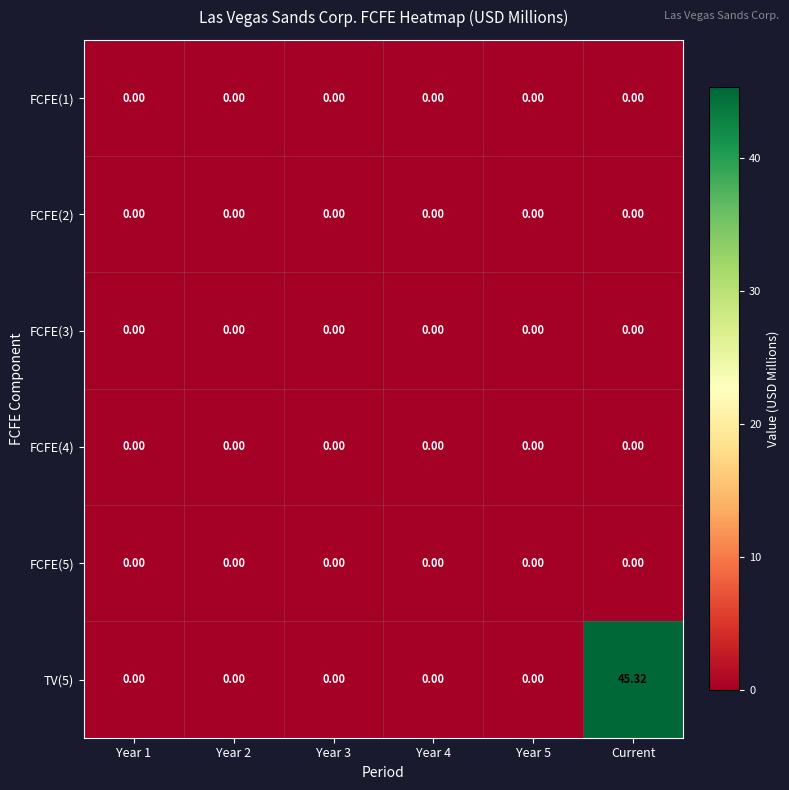

At which category does the chart reach its peak across all series?

Current